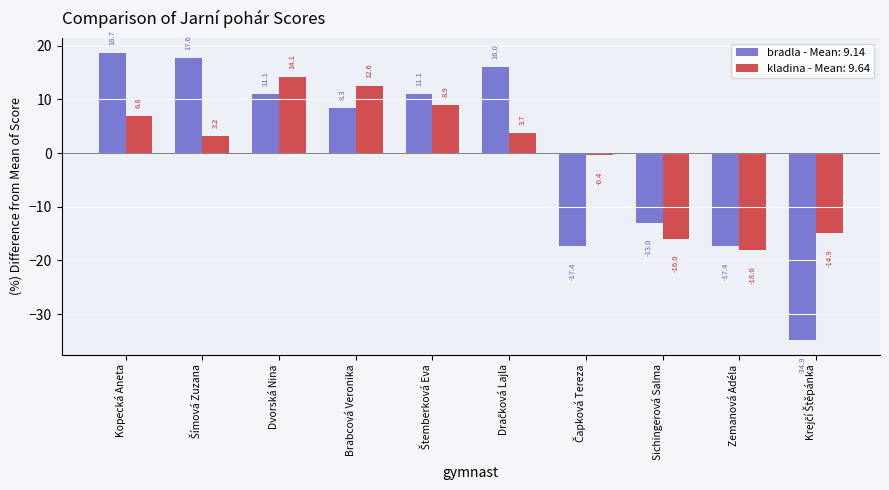

What is the label of the 1st bar from the left?

Kopecká Aneta